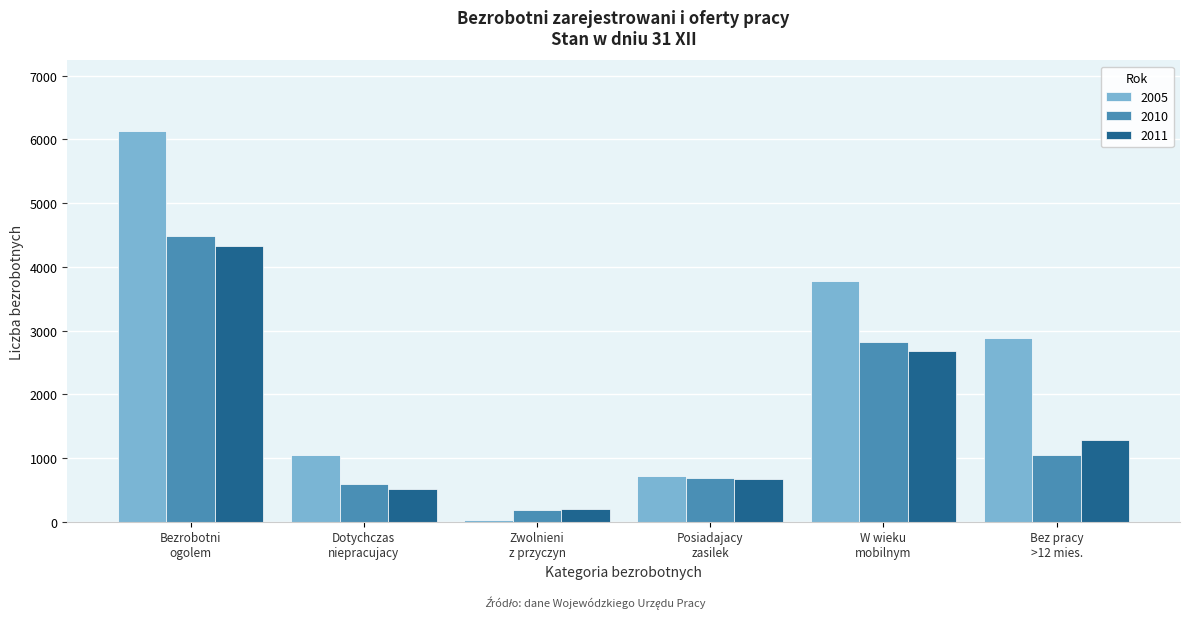

Reading left to right, transcribe all the data shown in this chart.

2005: 6133	1042	24	721	3777	2884
2010: 4479	591	191	691	2815	1046
2011: 4322	514	199	670	2680	1281